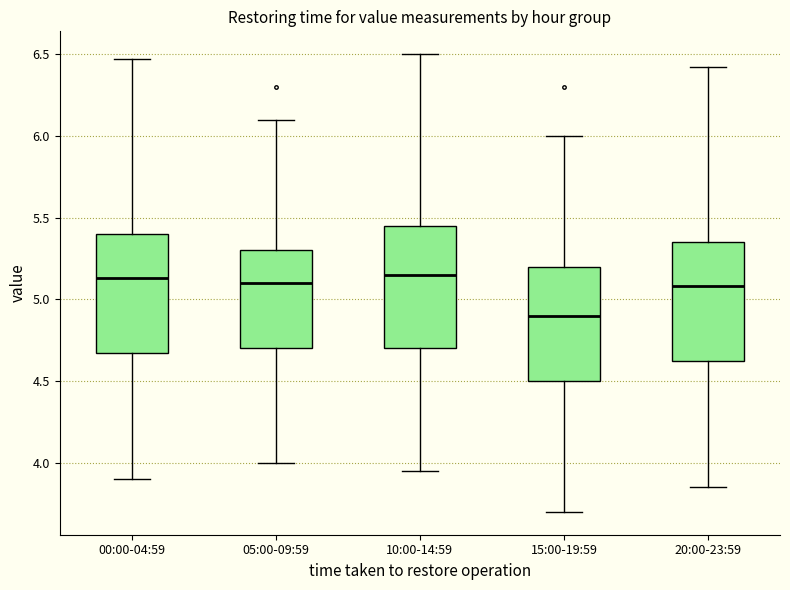

Where is the lower edge of the box for 05:00-09:59 on the y-axis? The values are not printed on the chart, so give them approximately, as read against the axis.

4.70